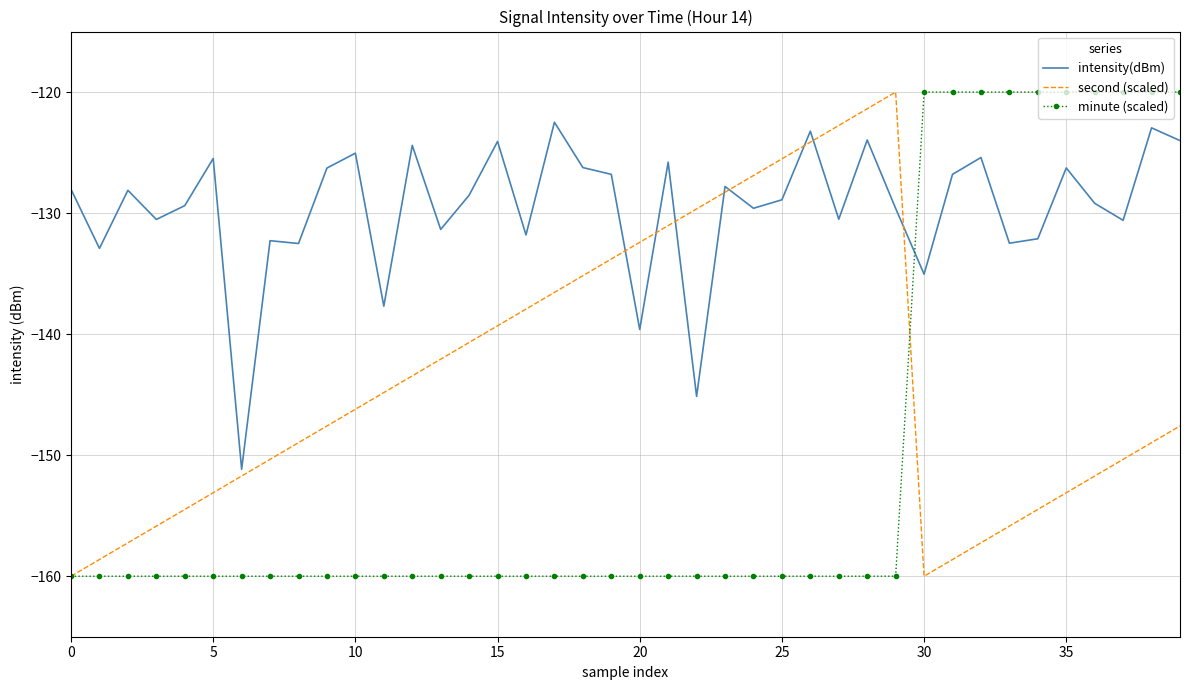

Which series has the largest total across all categories?

intensity(dBm)